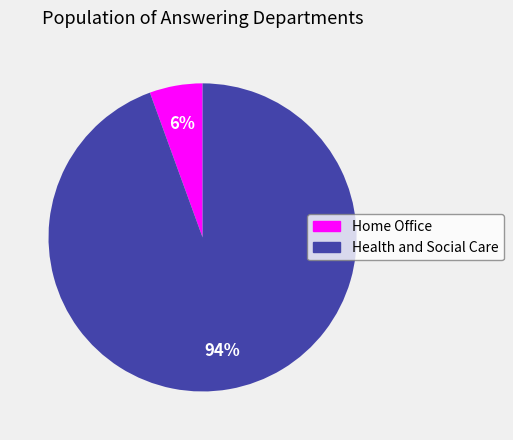

Do Home Office and Health and Social Care together represent more than half of the pie?

Yes